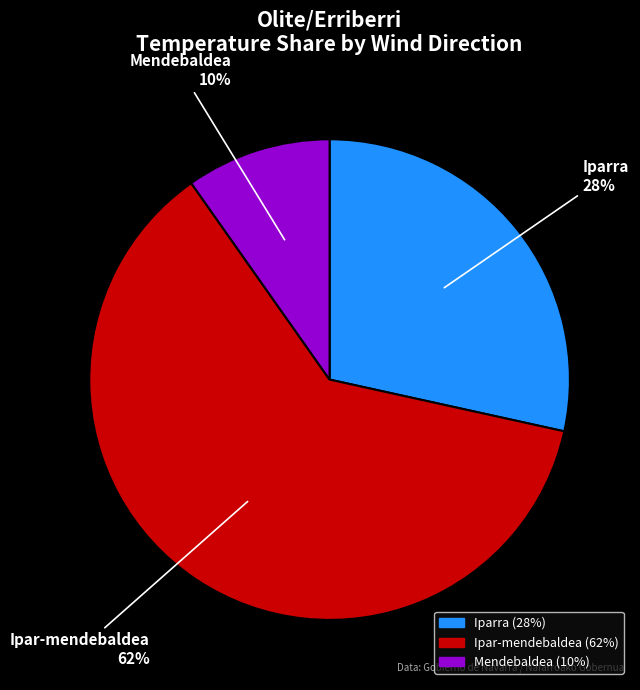

To the nearest percent, what is the average slice percentage?

33%